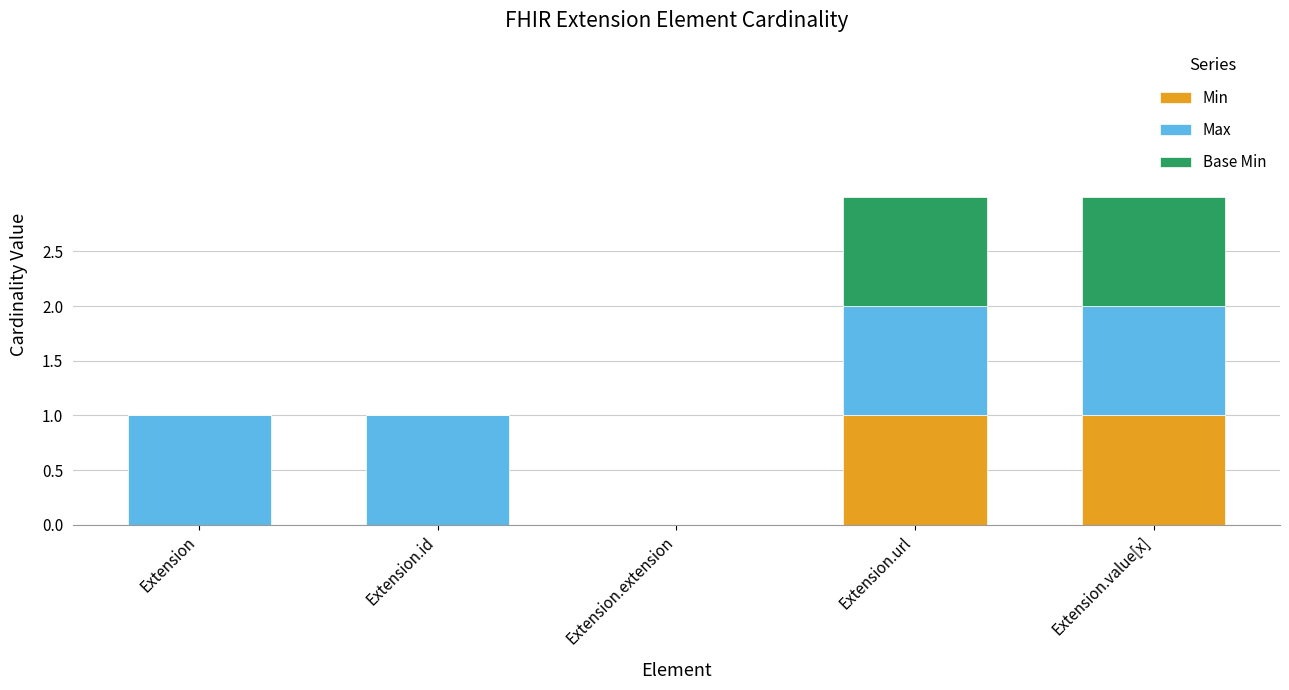

Is it true that Min equals 1 at Extension.id?

False